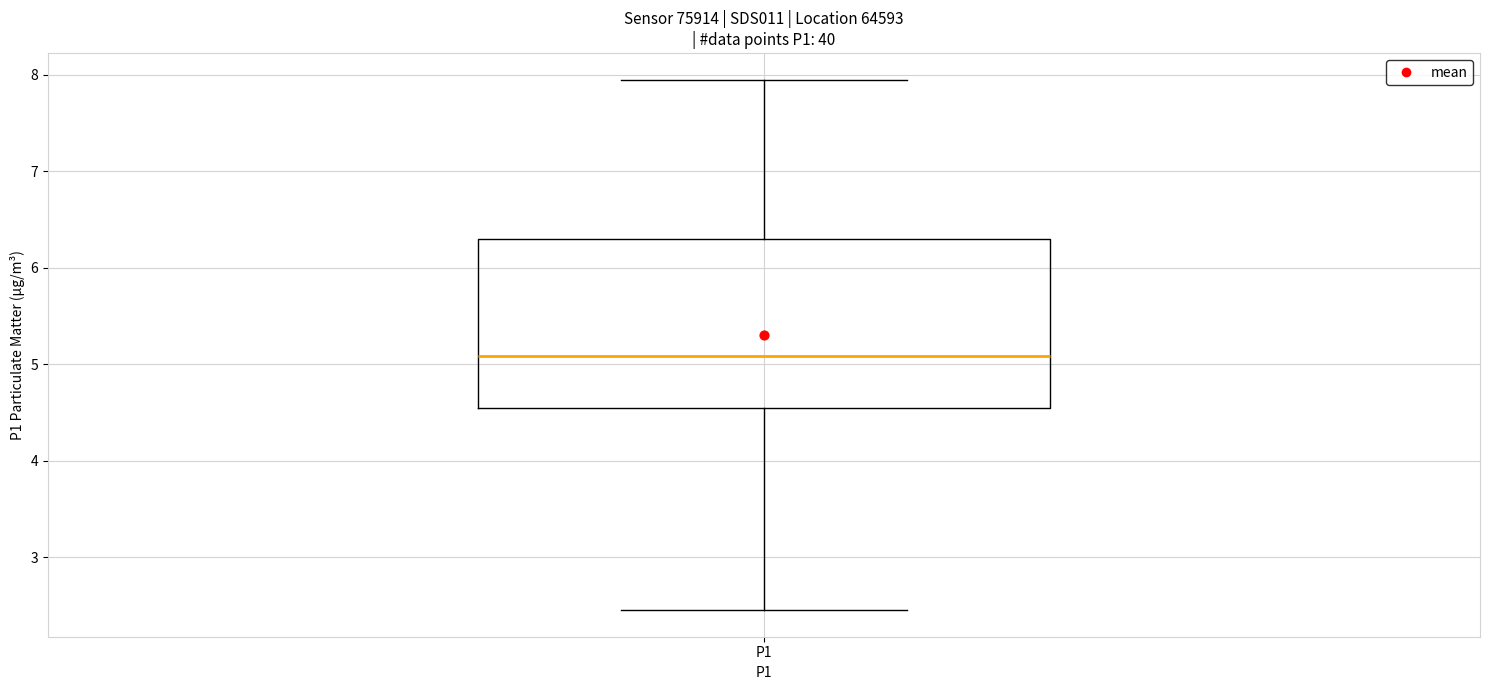

Read this box plot against the y-axis: the position of the median line, the range covered by the box, and the ends of both whiskers. The values are not printed on the chart, so give them approximately, as read against the axis.

median 5.1, box 4.5 to 6.3, whiskers 2.5 to 8.0